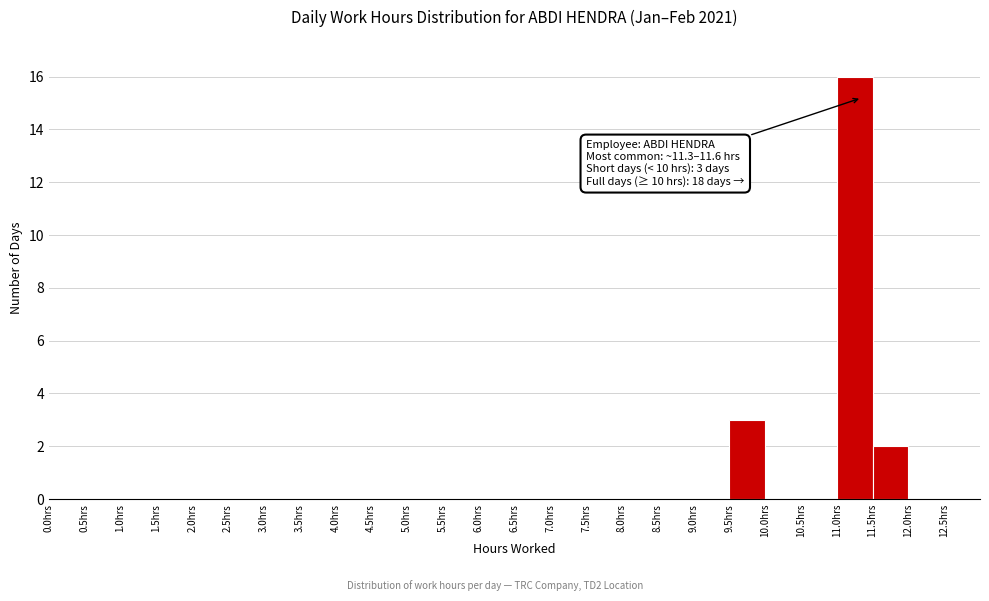

Over which range of the x-axis is the bar tallest?

11.0 to 11.5